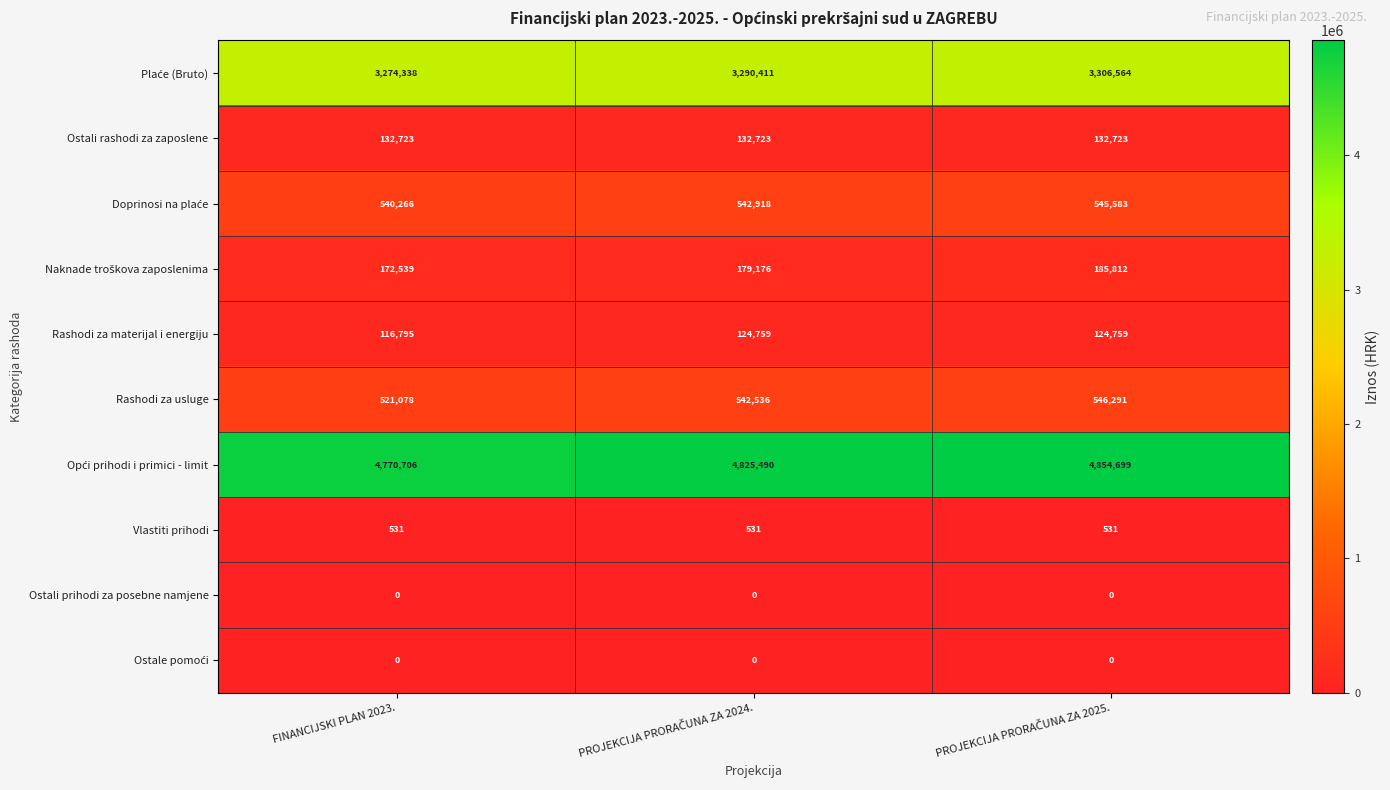

At how many categories does at least one series exceed 3770540?

3